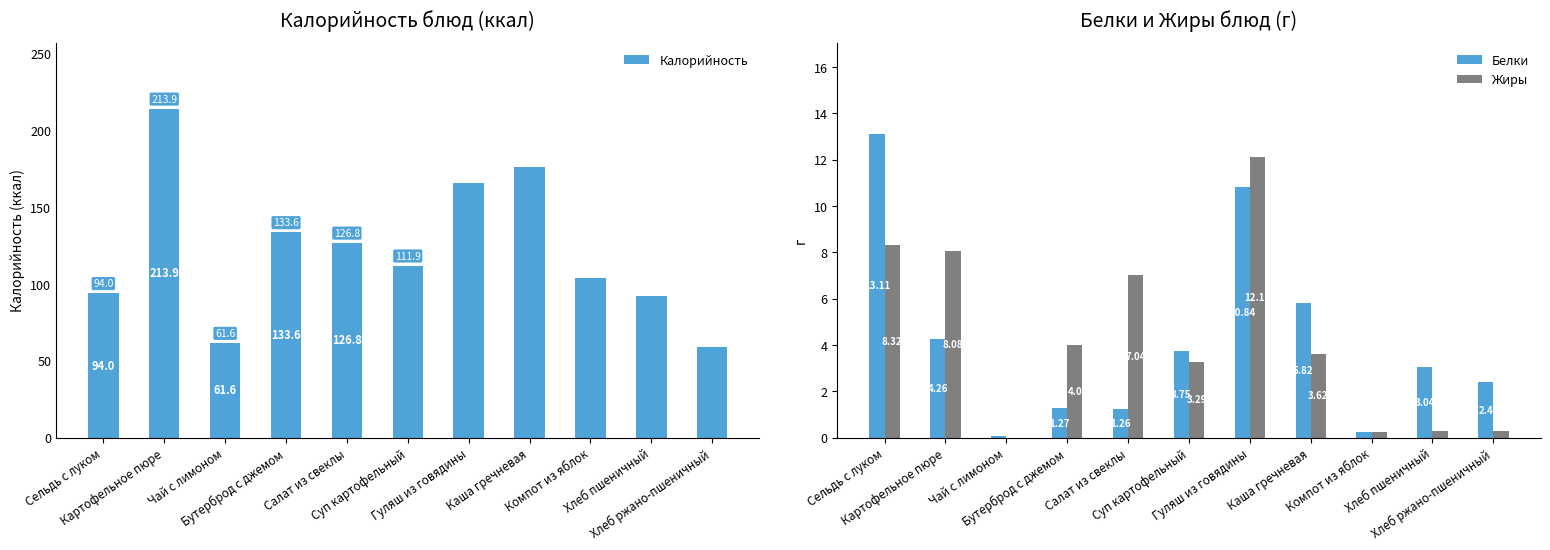

Is the value of Жиры at Бутерброд с джемом greater than the value of Калорийность at Чай с лимоном?

No